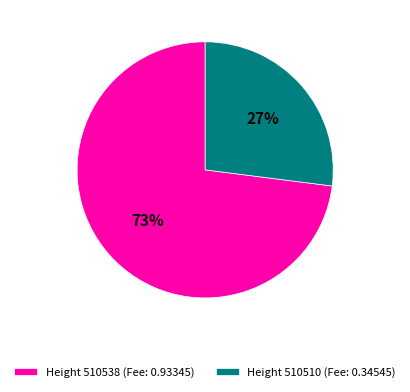

Which category has the smallest portion of the pie?

Height 510510 (Fee: 0.34545)